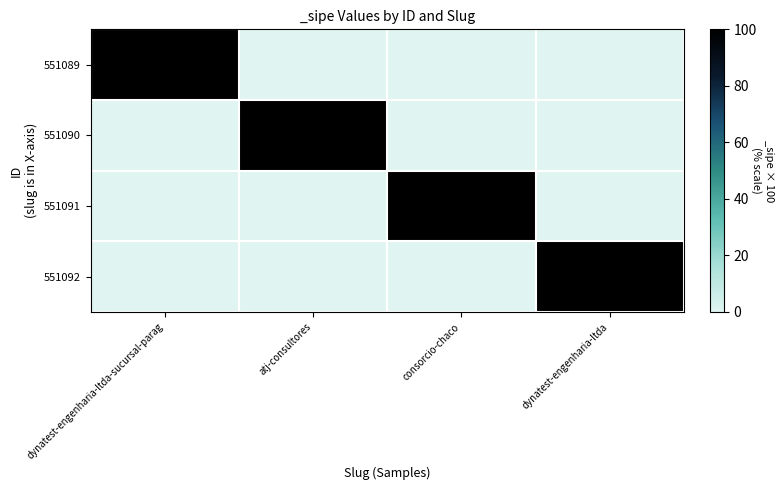

What is the total value across all series at dynatest-engenharia-ltda?

100